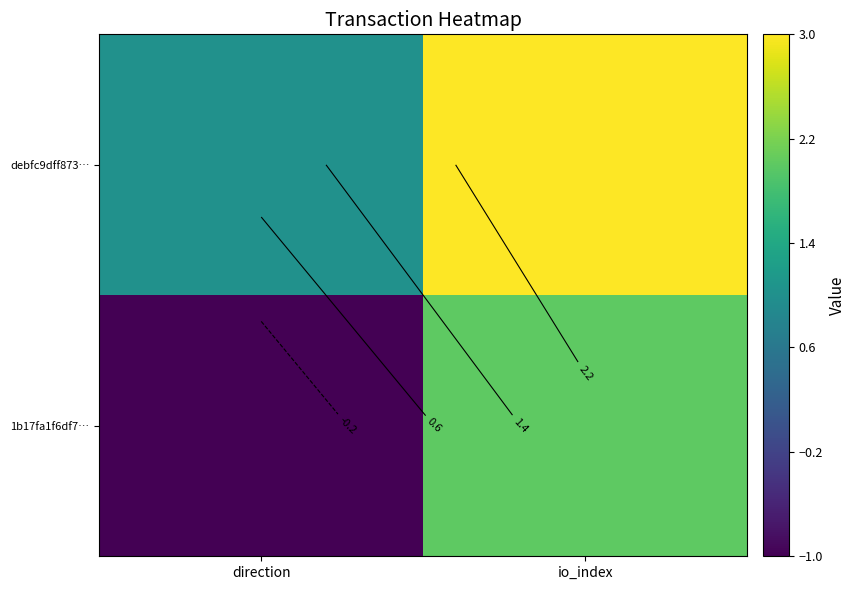

Rank the categories by 1b17fa1f6df7… value from lowest to highest.

direction, io_index